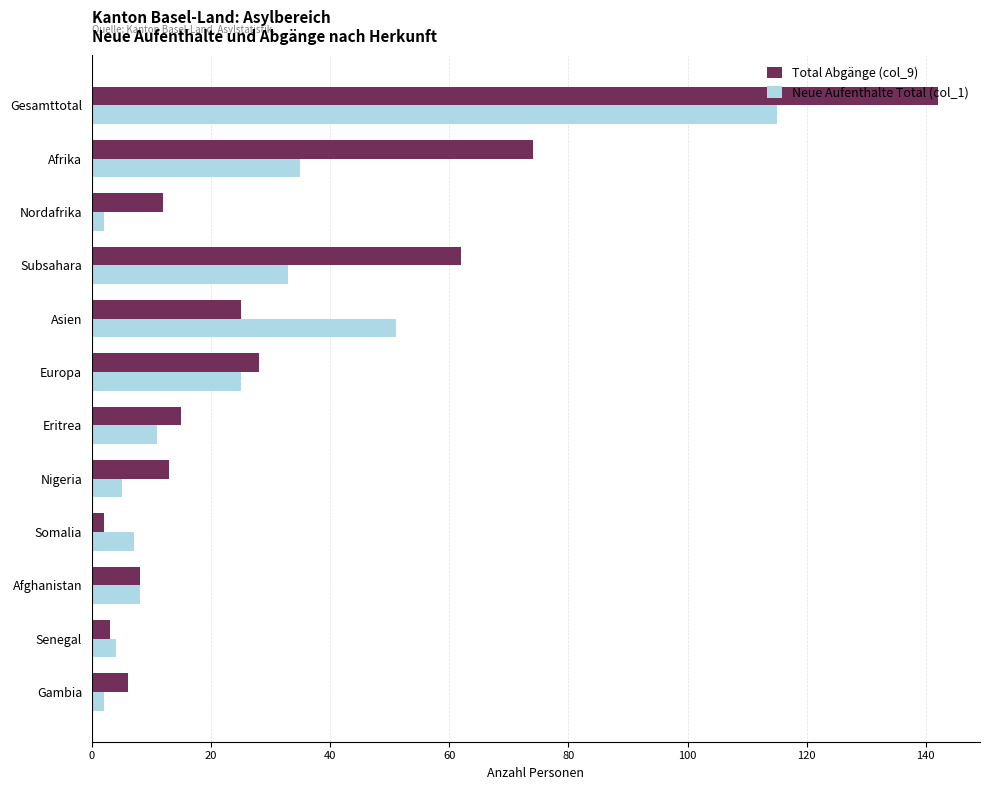

Rank the series by their average value, from highest to lowest.

Total Abgänge (col_9), Neue Aufenthalte Total (col_1)